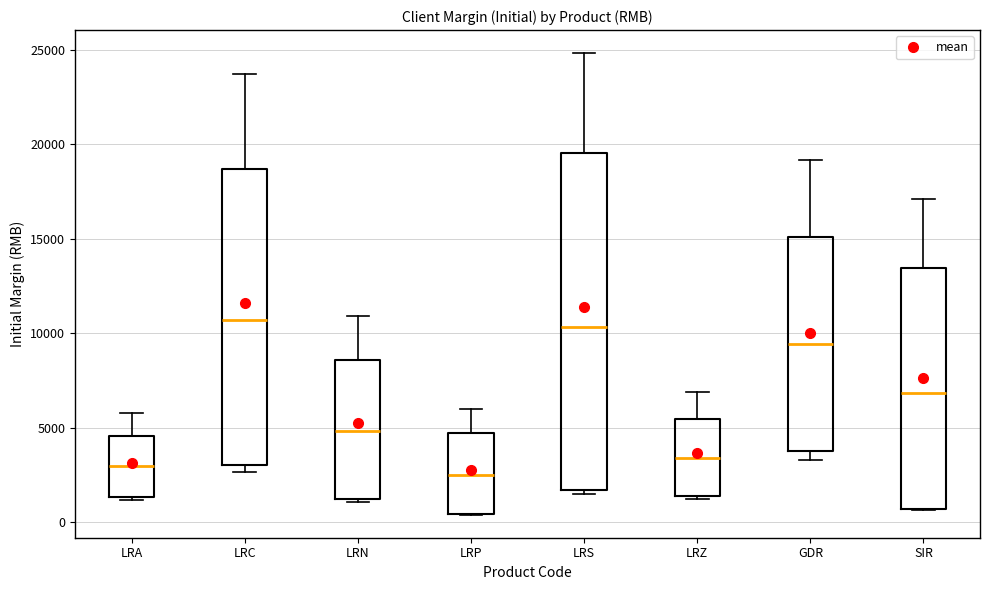

Reading left to right, read every box against the y-axis: the position of its median line, the range the box covers, and the ends of its whiskers. The values are not printed on the chart, so give them approximately, as read against the axis.

LRA: median 3000, box 1500 to 4500, whiskers 1000 to 6000
LRC: median 10500, box 3000 to 18500, whiskers 2500 to 23500
LRN: median 5000, box 1000 to 8500, whiskers 1000 to 11000
LRP: median 2500, box 500 to 4500, whiskers 500 to 6000
LRS: median 10500, box 1500 to 19500, whiskers 1500 (just below the box's lower edge) to 25000
LRZ: median 3500, box 1500 to 5500, whiskers 1500 (just below the box's lower edge) to 7000
GDR: median 9500, box 4000 to 15000, whiskers 3500 to 19000
SIR: median 7000, box 500 to 13500, whiskers 500 to 17000